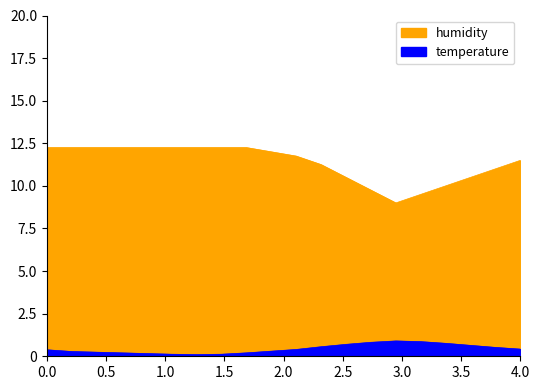

In temperature, how many points are lower than both neighbors (excluding endpoints)?

1